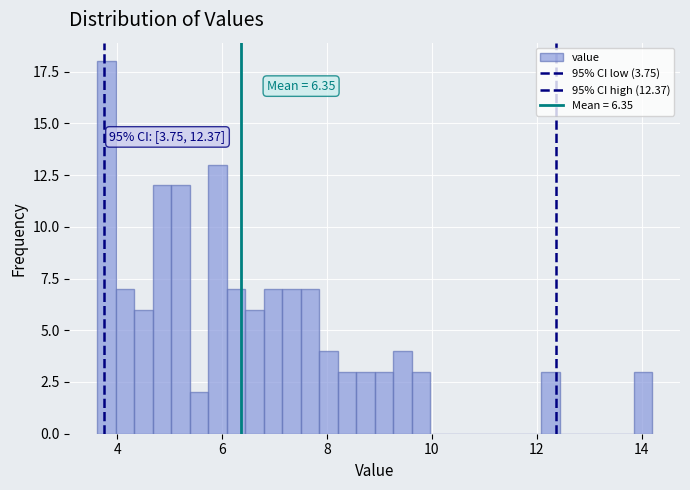

Read against the x-axis, roughly where is the centre of the tallest bar?

3.8